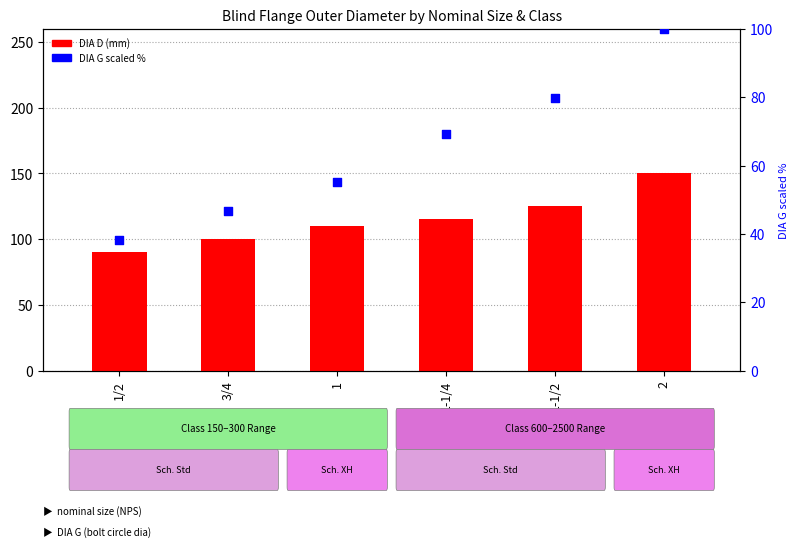

What are all the series names shown in the legend?

DIA D (mm), DIA G (scaled %)